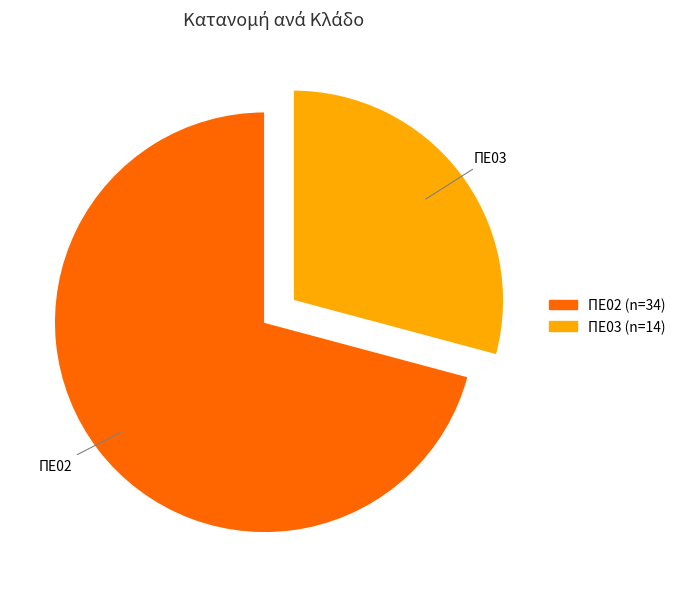

Which slice represents more than half of the pie?

ΠΕ02